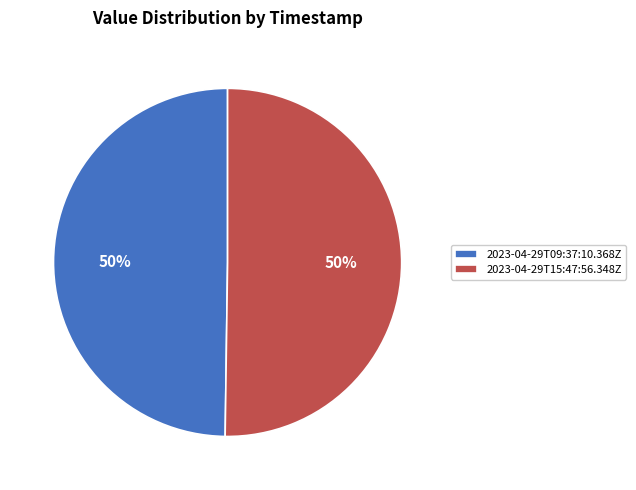

How many segments does this pie chart have?

2